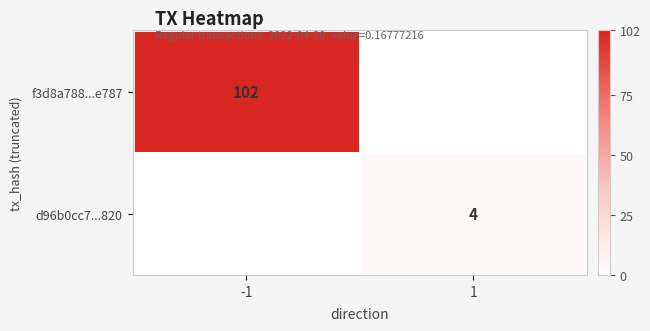

The d96b0cc7...820 series shows 6.7 at 1. True or false?

False